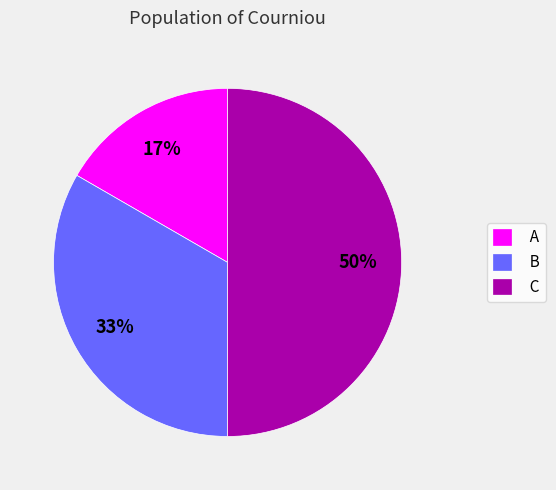

Between C and A, which is larger?

C